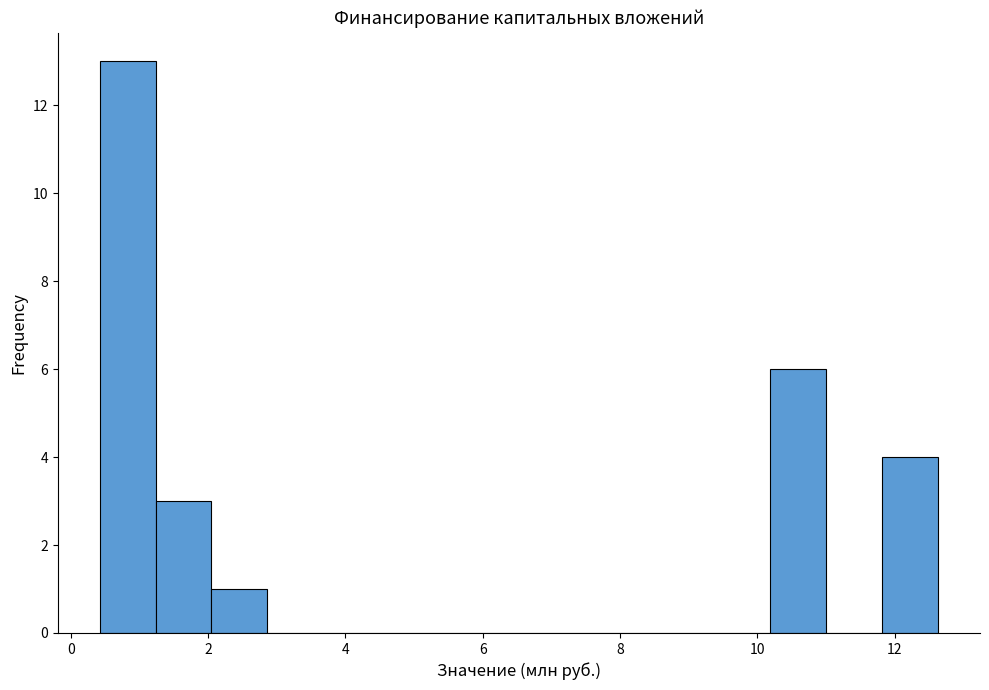

What is the height of the bar covering 2.0 to 2.8 on the x-axis? Neither the bar edges nor the heights are printed on the chart, so give them approximately, as read against the axes.

1